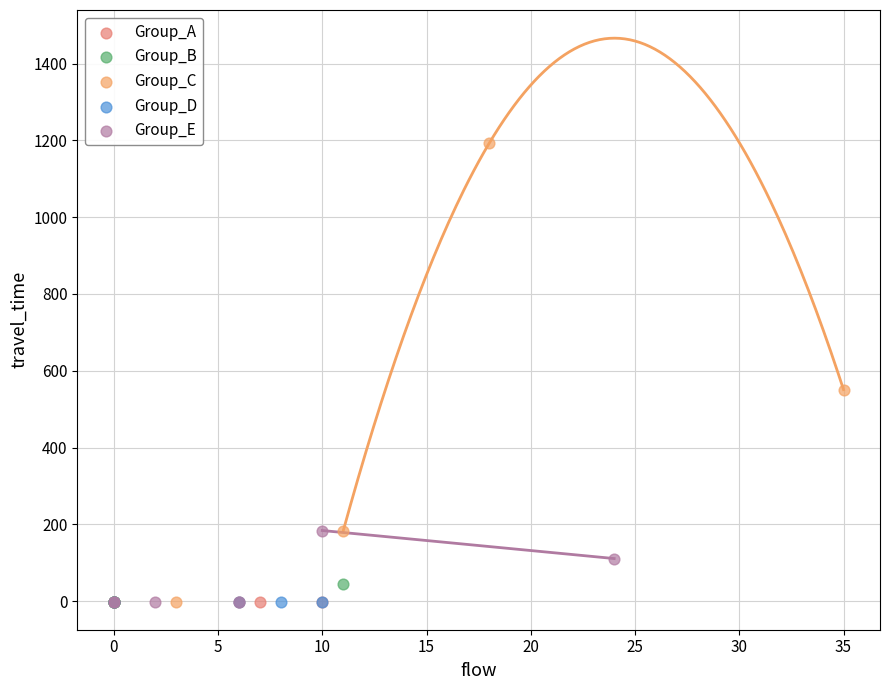

Which series contains the highest Y value?

Group_C